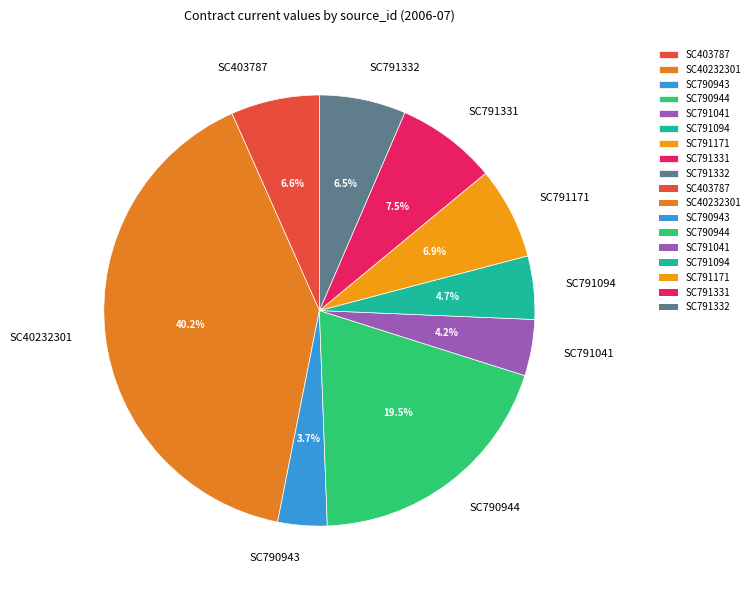

What is the smallest slice in the pie chart?

SC790943